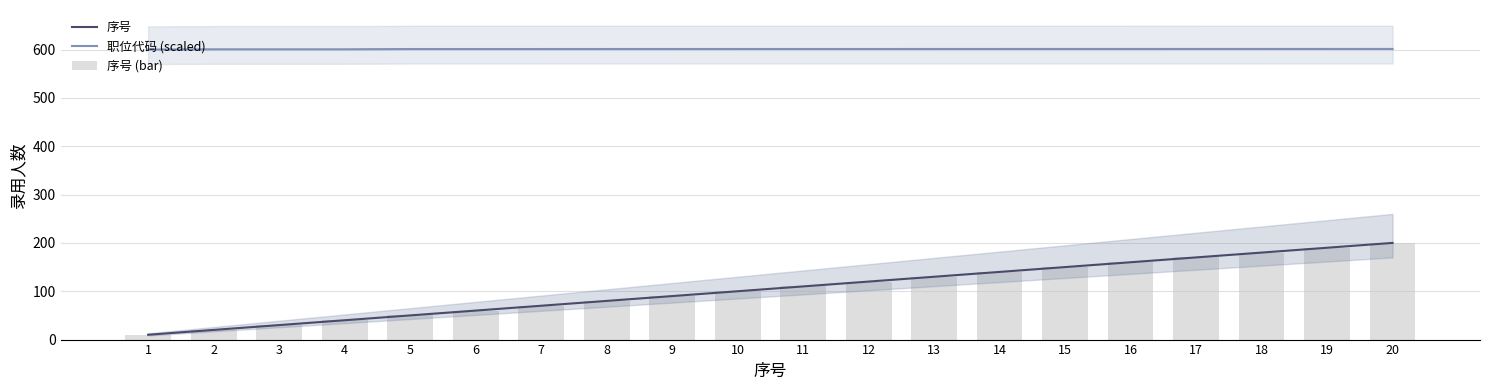

Which series has the widest spread of values?

序号